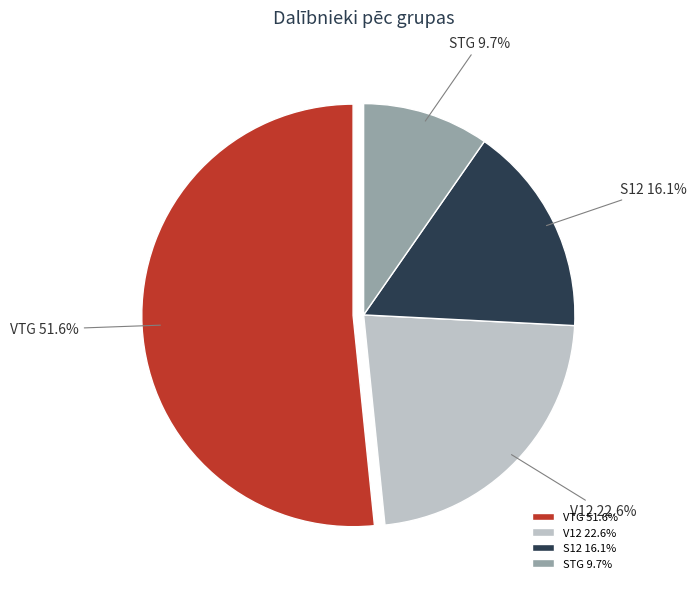

Rank the categories by value from highest to lowest.

VTG, V12, S12, STG